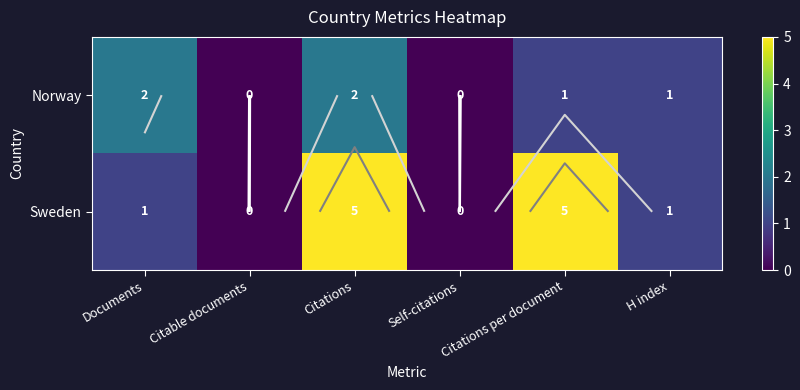

Read the Norway value at Documents.

2